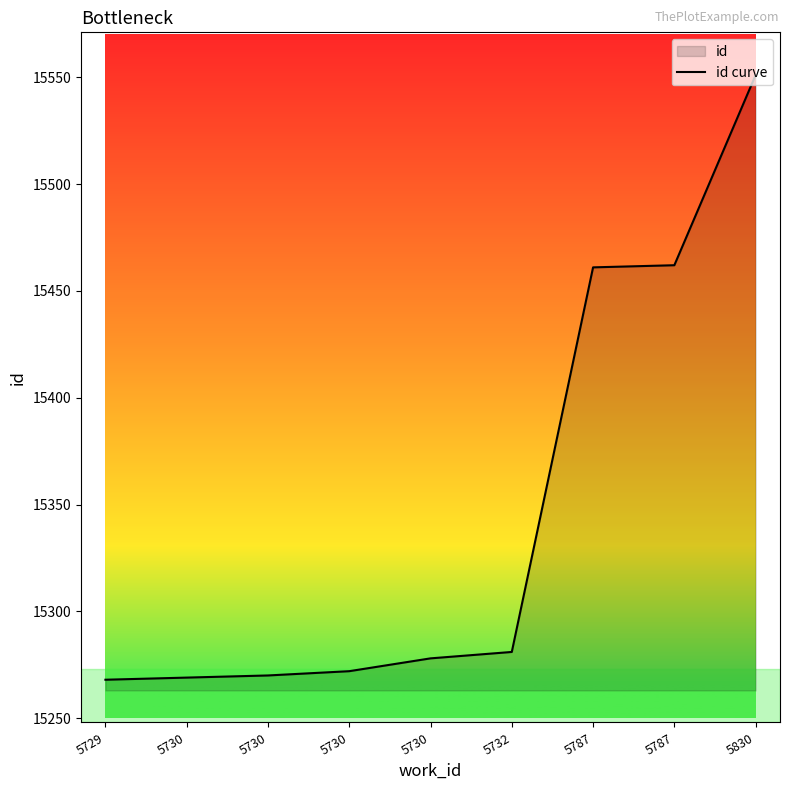

List the labels in order of value, largest first.

5830, 5787, 5787, 5732, 5730, 5730, 5730, 5730, 5729